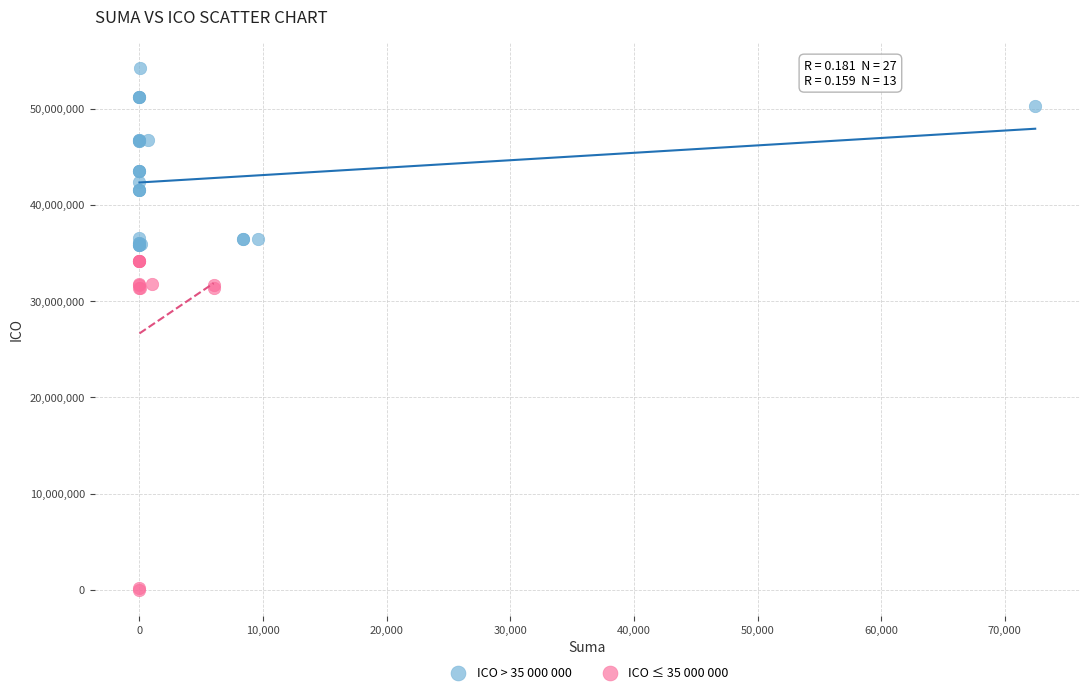

Which series has the widest spread of Y values?

ICO ≤ 35 000 000